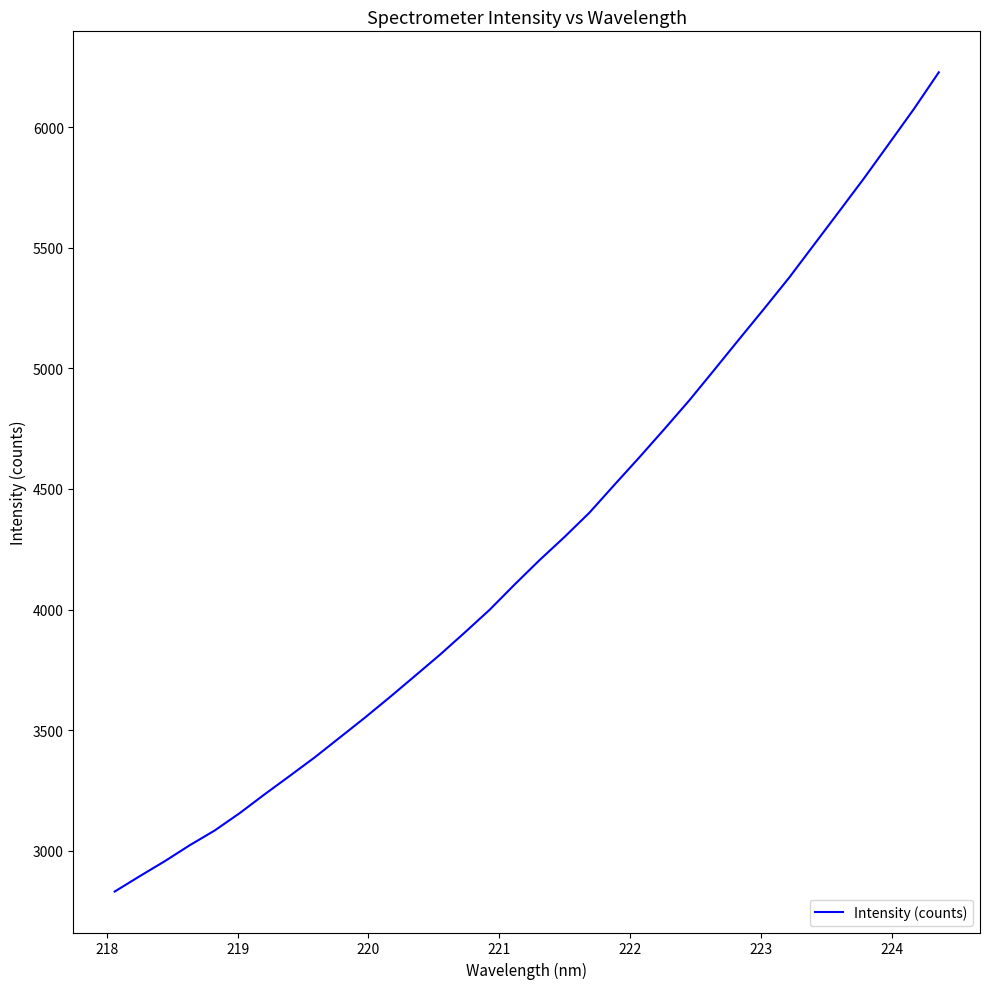

What is the minimum value shown in the chart?

2830.4